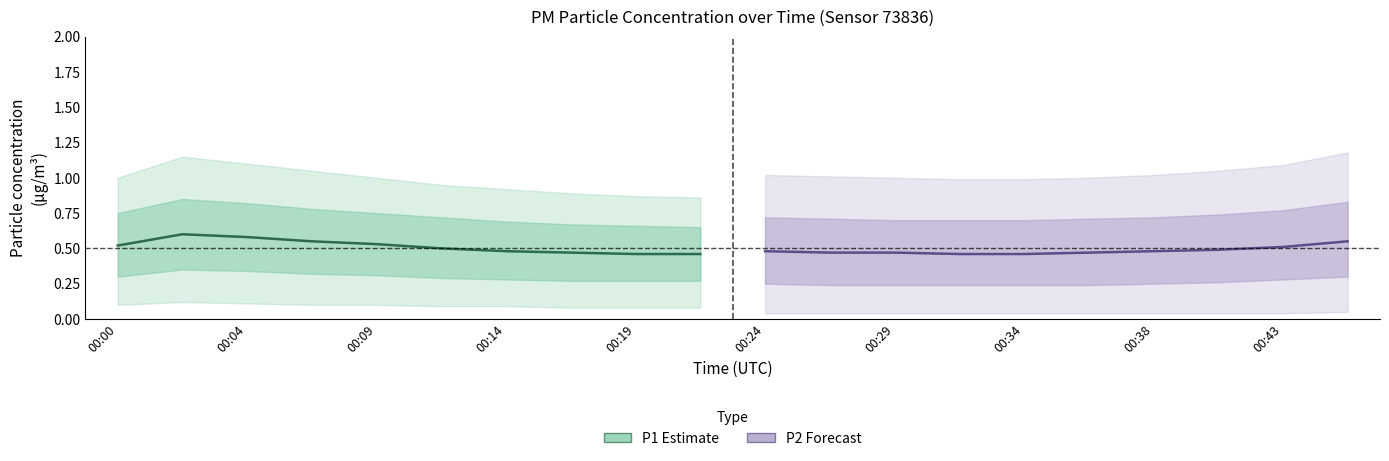

At which category does the chart reach its peak across all series?

00:04